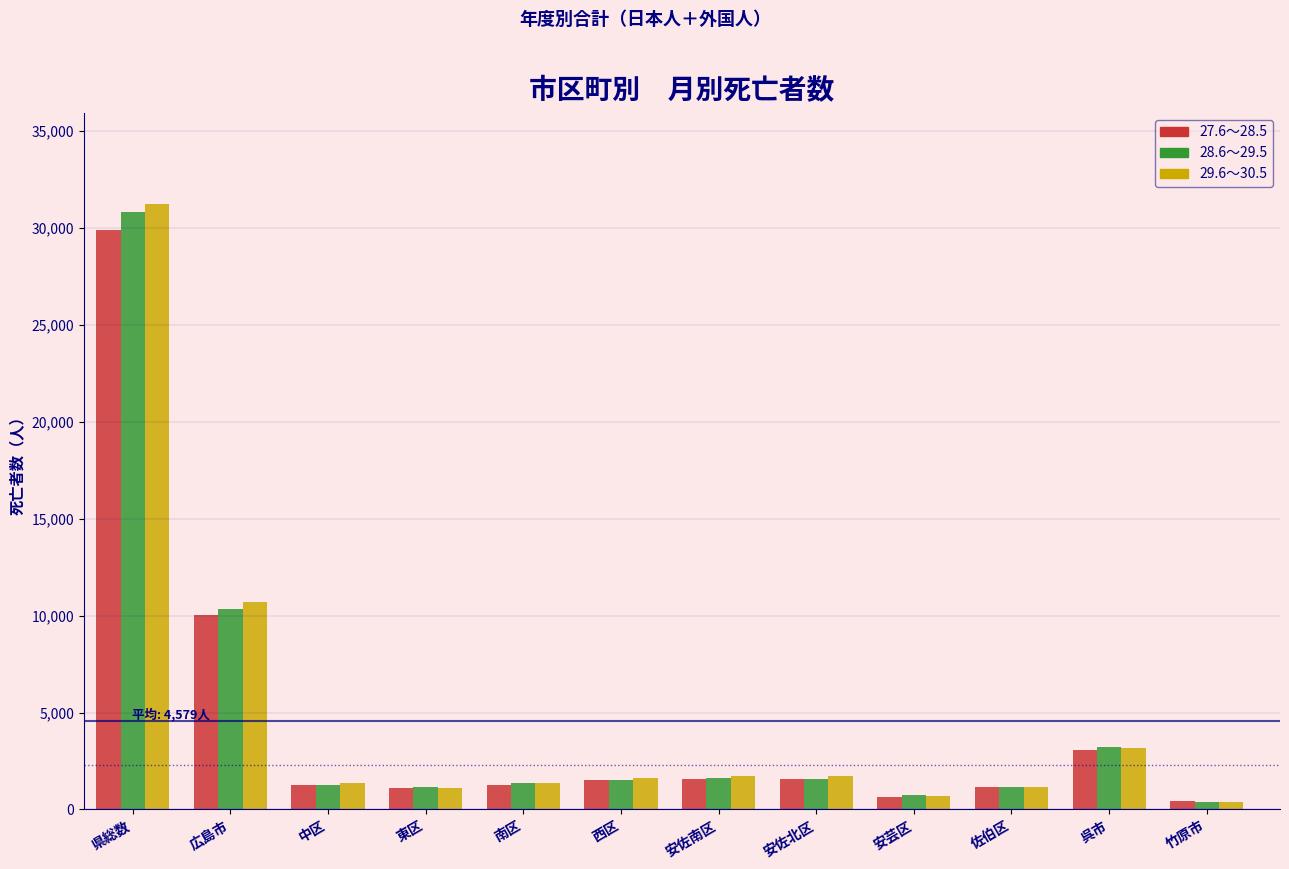

Is it true that 27.6～28.5 equals 4537 at 呉市?

False